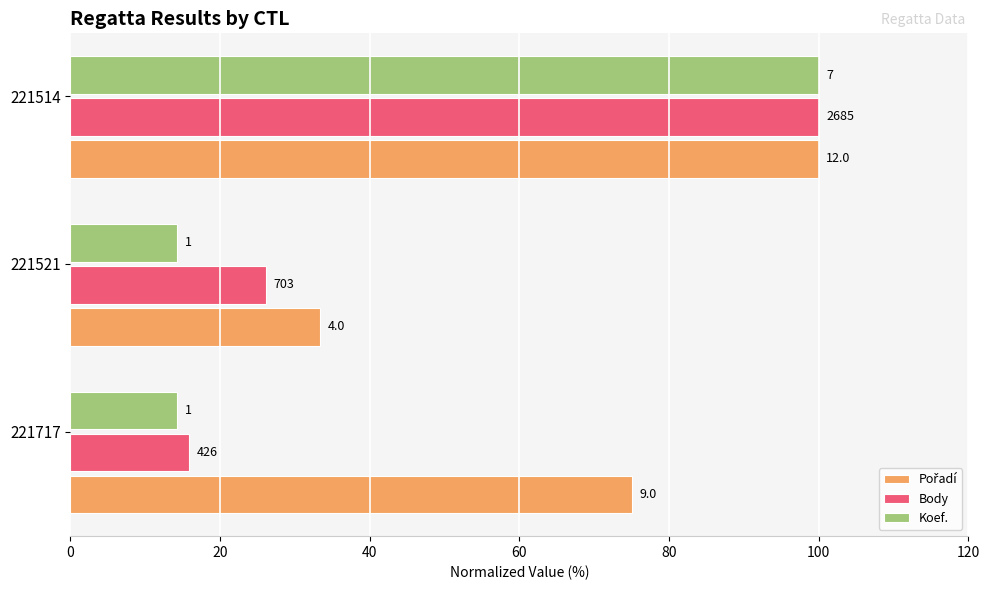

What is the smallest value displayed?

14.3